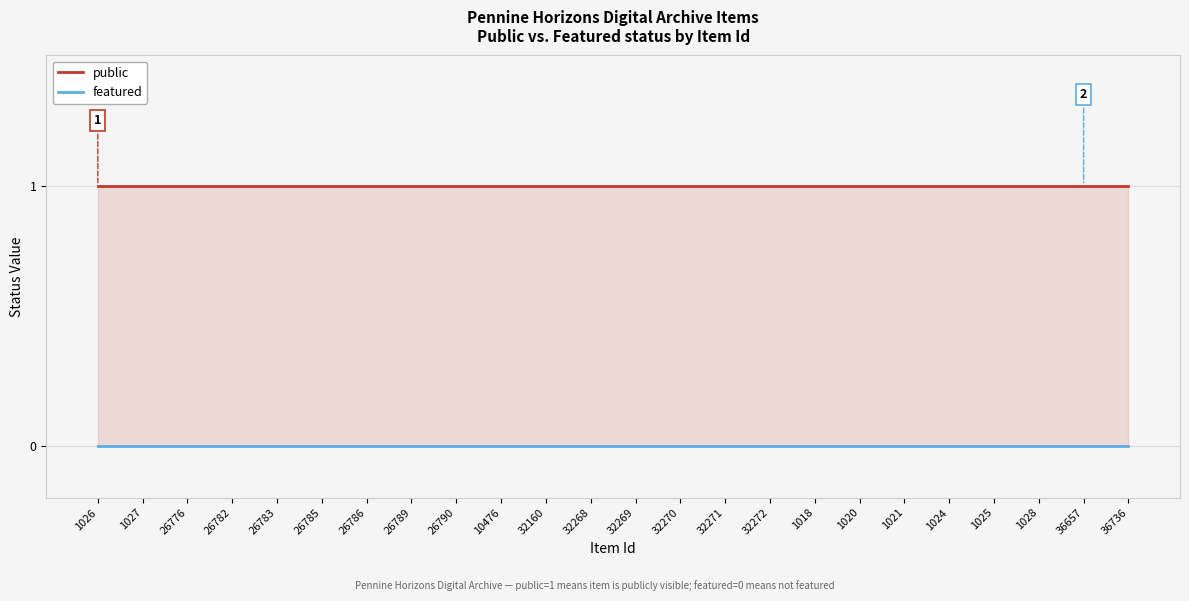

Which series has the largest total across all categories?

public